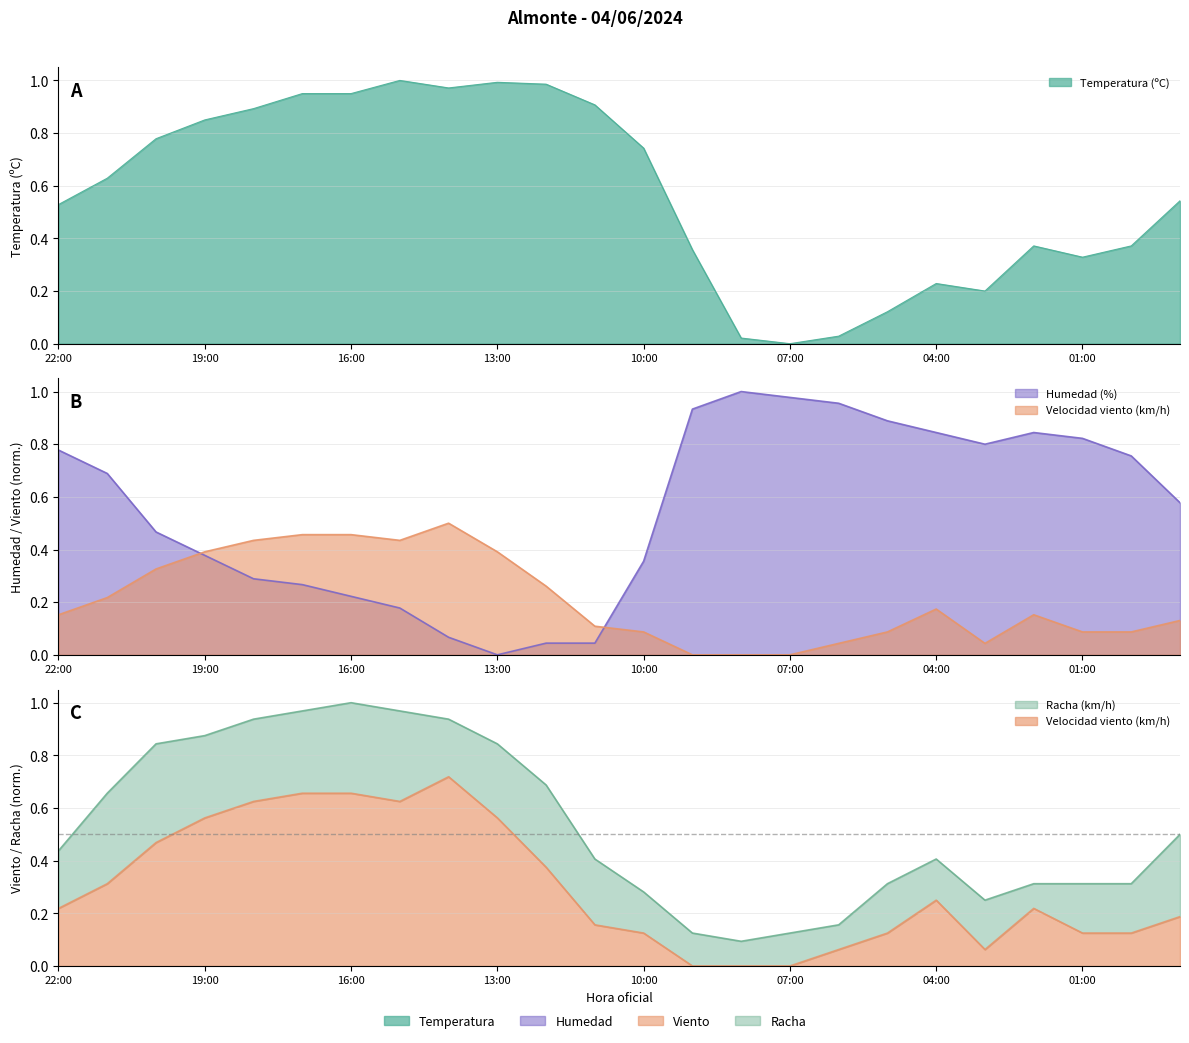

What is the maximum value for Temperatura (ºC)?

1.0